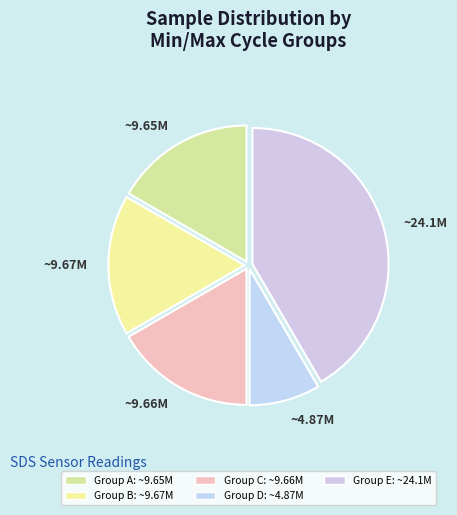

What is the ratio of the value at ~9.67M to the value at ~24.1M?

0.4